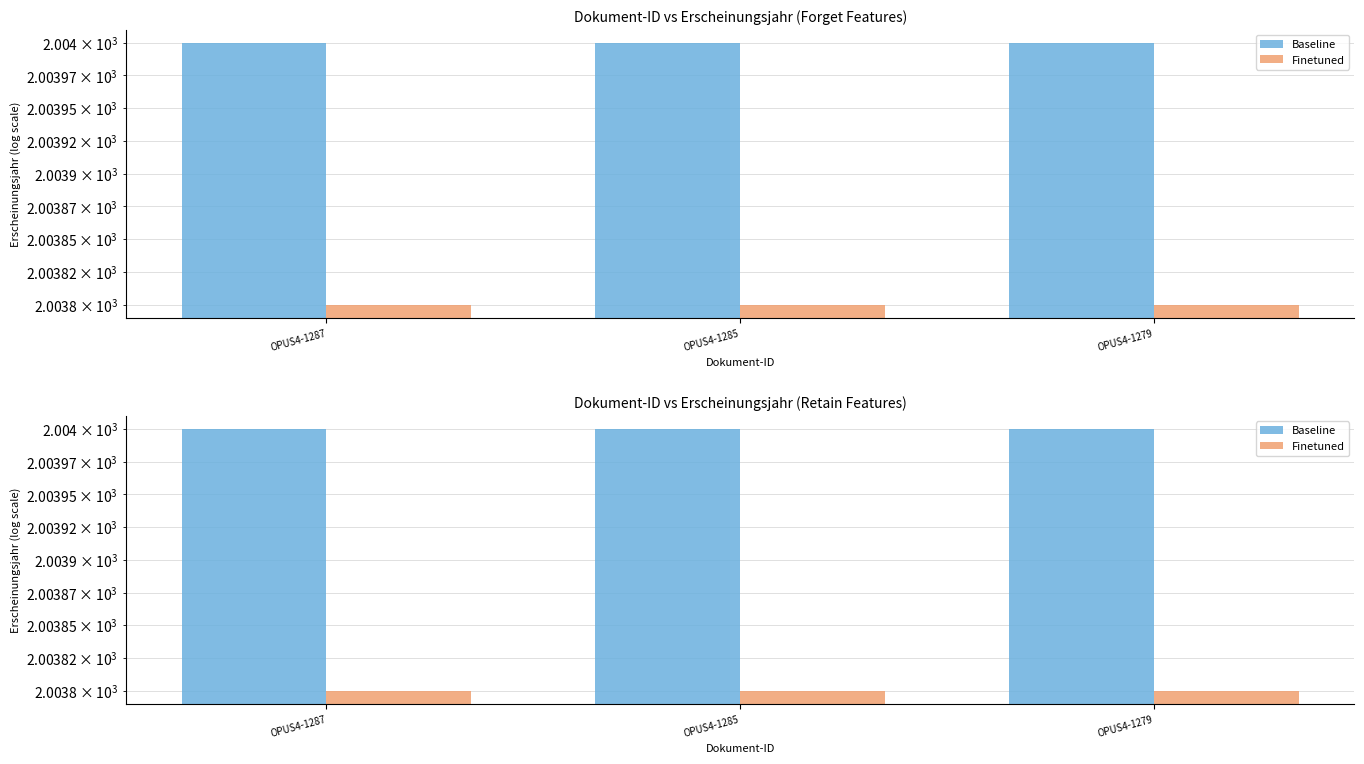

Reading left to right, list all the values displayed in this chart.

Baseline: OPUS4-1287=2004.0	OPUS4-1285=2004.0	OPUS4-1279=2004.0
Finetuned: OPUS4-1287=2003.8	OPUS4-1285=2003.8	OPUS4-1279=2003.8